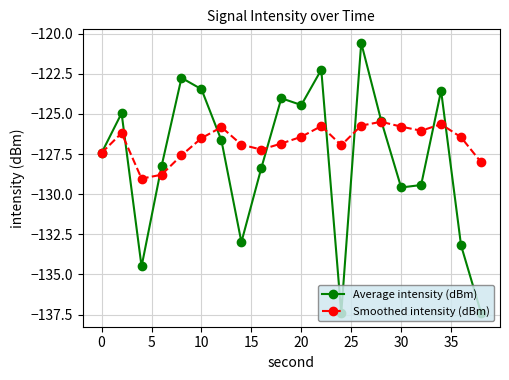

Rank the series by their average value, from lowest to highest.

Average intensity (dBm), Smoothed intensity (dBm)